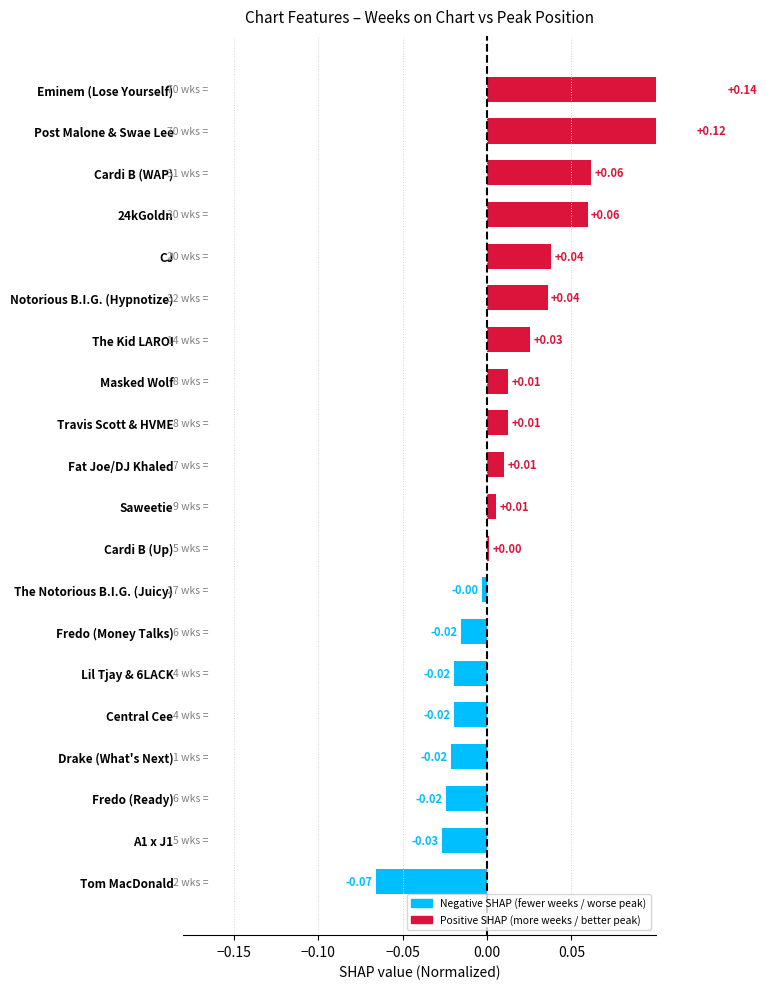

How many values exceed 0?

12